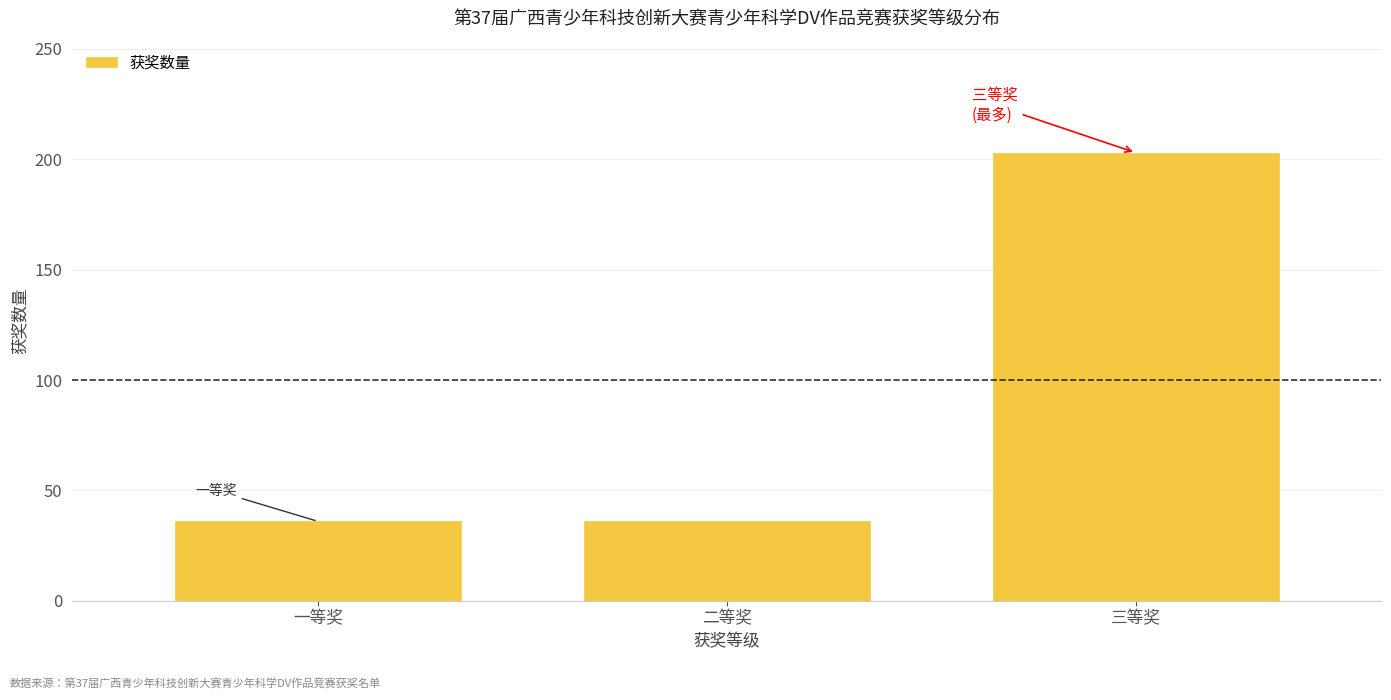

Reading left to right, what are all the values shown in this chart?

一等奖=36	二等奖=36	三等奖=203